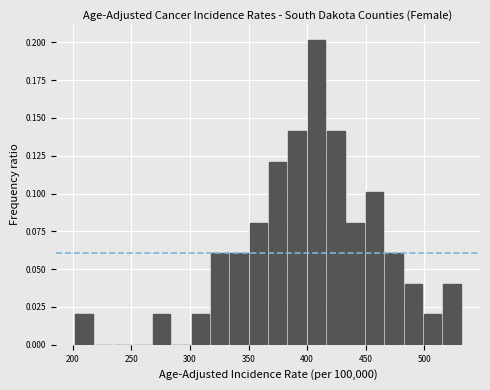

Read against the x-axis, roughly where is the centre of the tallest bar?

410